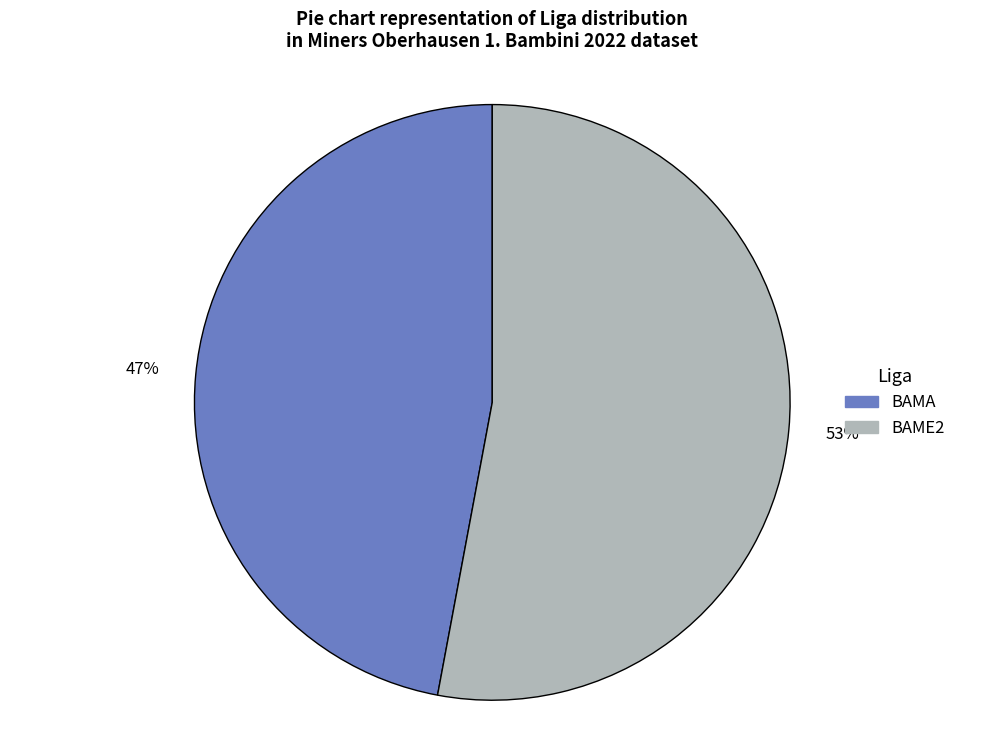

Is it true that BAME2 is 53% of the pie?

True